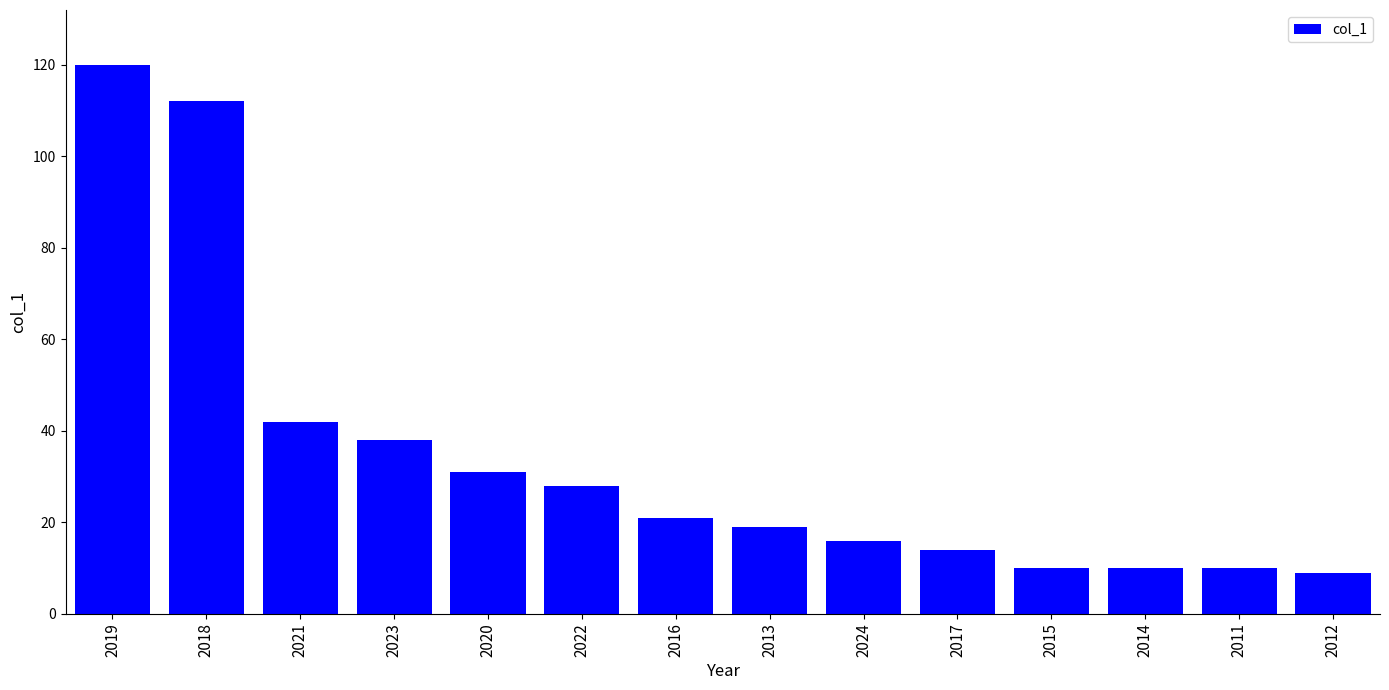

What is the smallest value displayed?

9